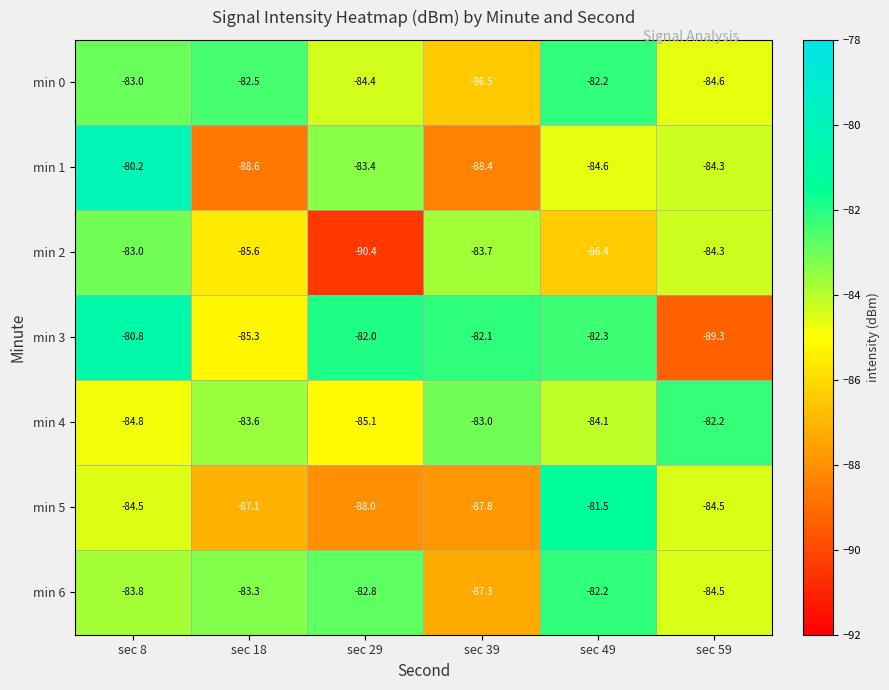

What is the total value across all series at sec 18?

-596.0